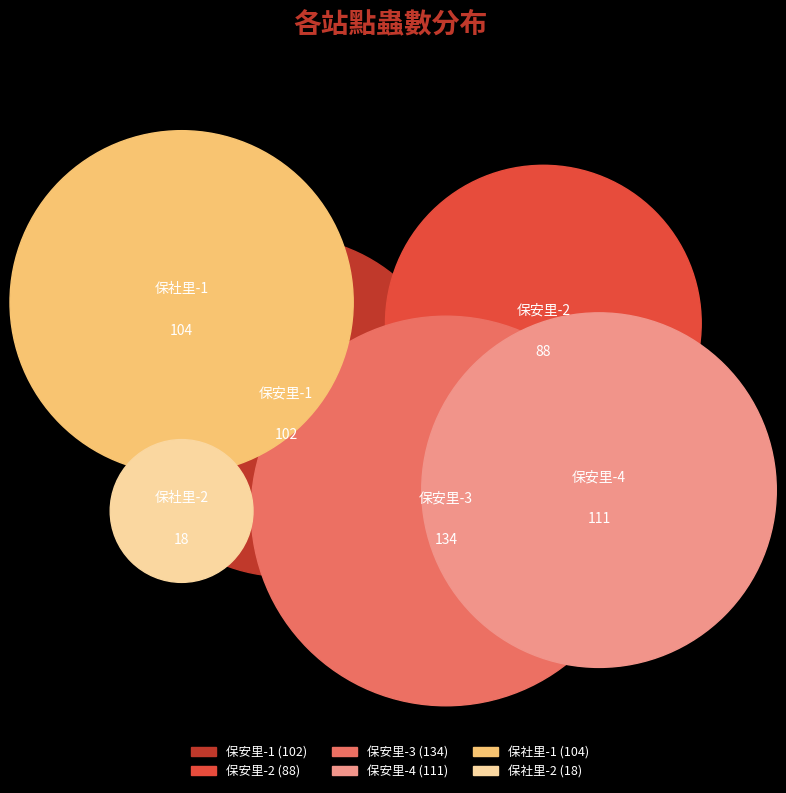

True or false: 保安里-3 accounts for 54% of the total.

False